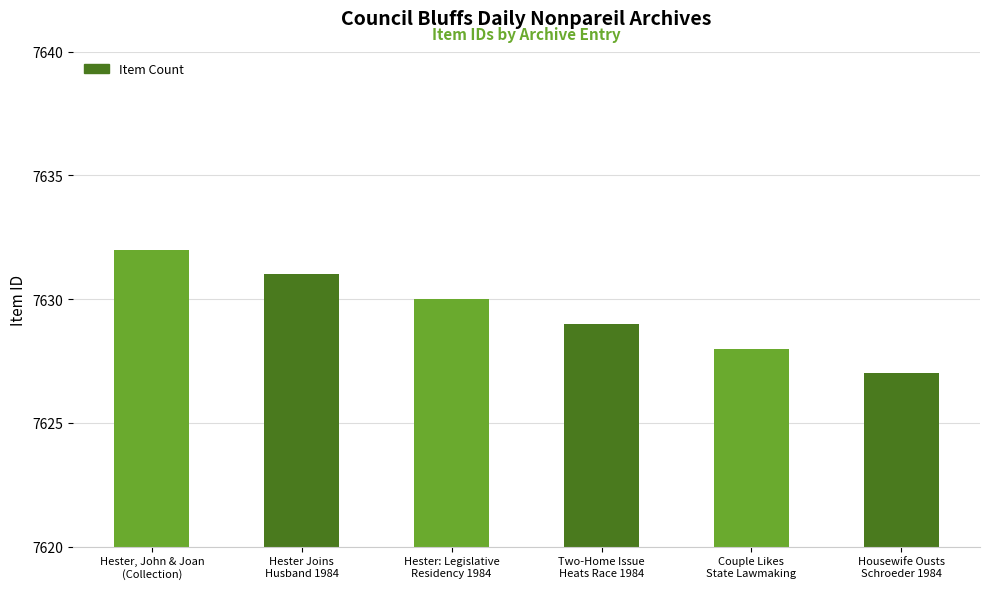

Count the values in the range 7628 to 7631.

4